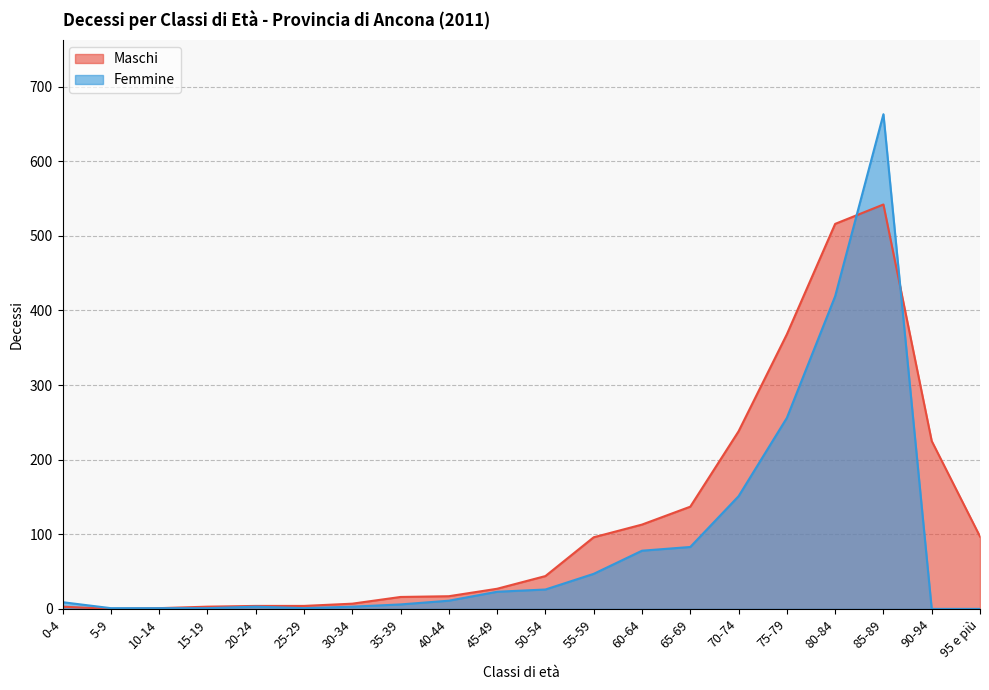

What is the difference between the Maschi values at 40-44 and 5-9?

17